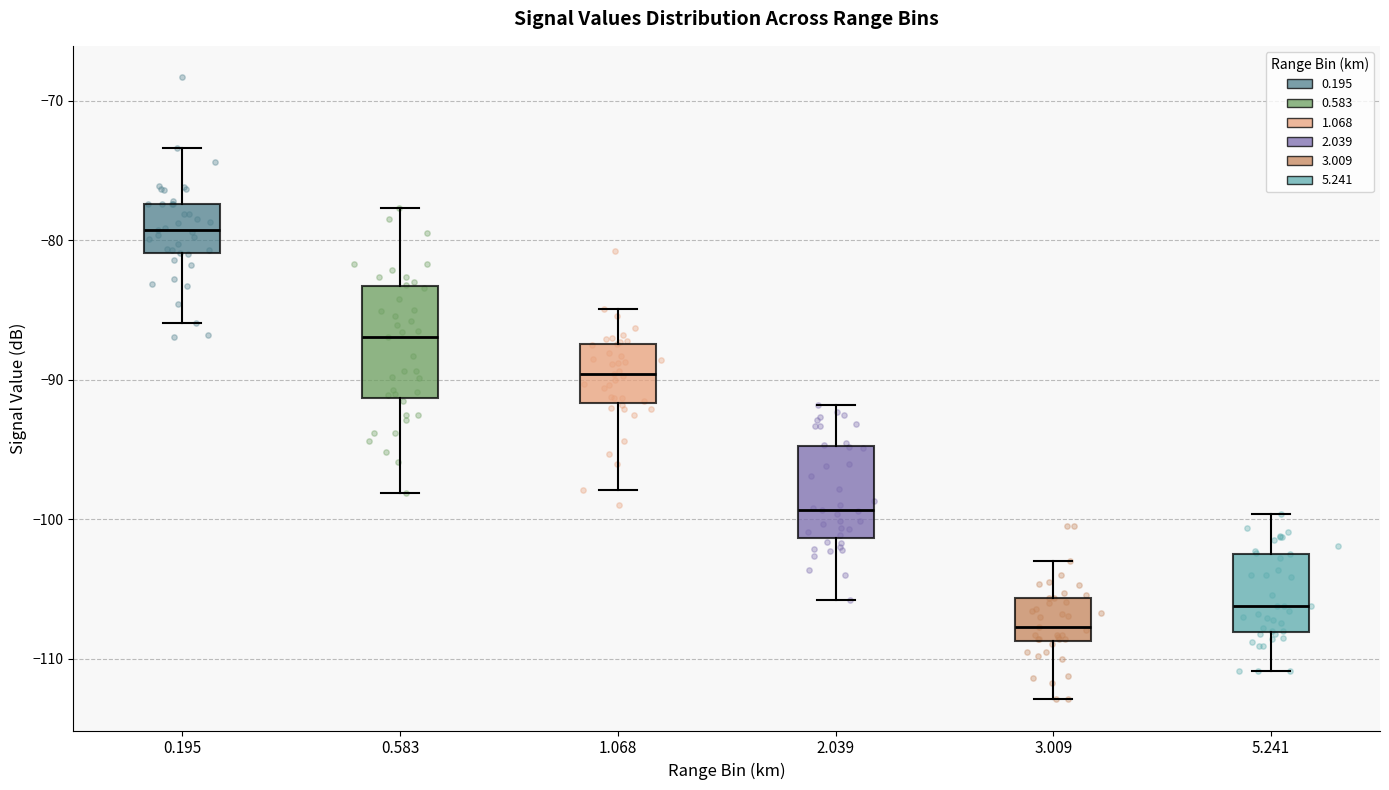

Where is the upper edge of the box at x = 5.241 on the y-axis? The values are not printed on the chart, so give them approximately, as read against the axis.

-102